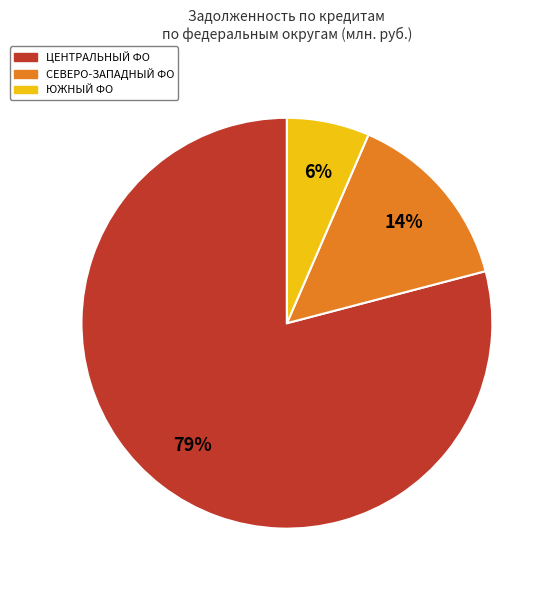

Does any single category account for the majority?

Yes